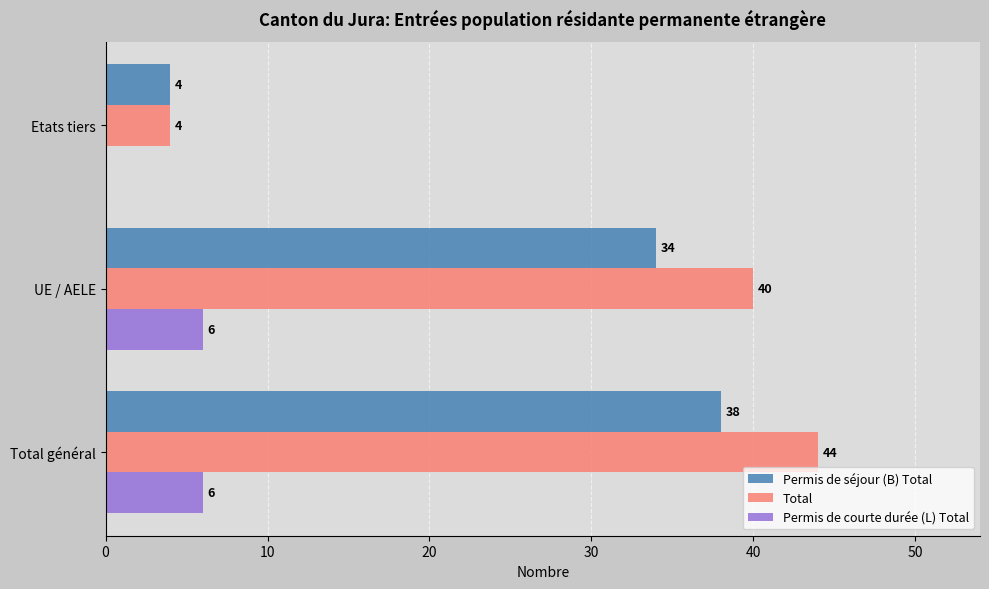

What is the sum of the Total values at Total général and UE / AELE?

84